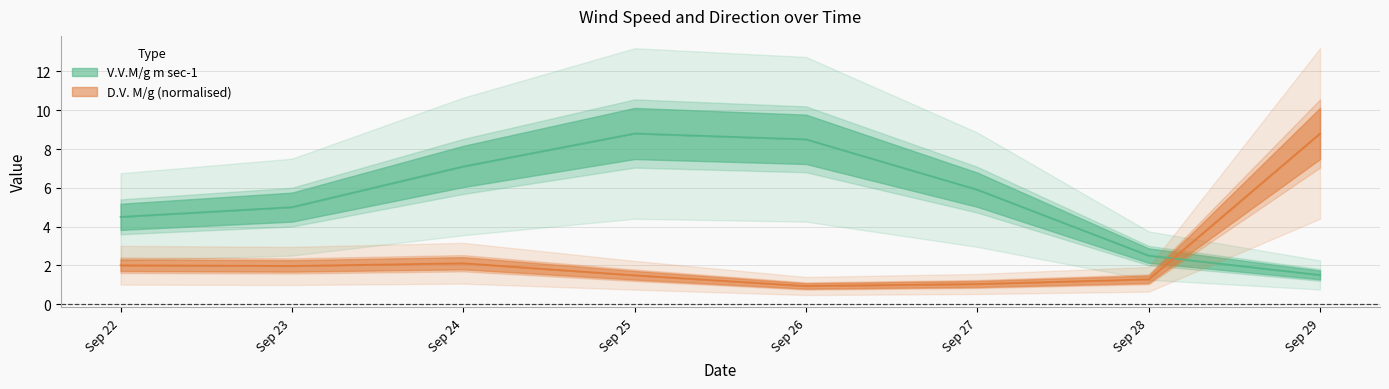

In V.V.M/g m sec-1, how many points are higher than both neighbors (excluding endpoints)?

1